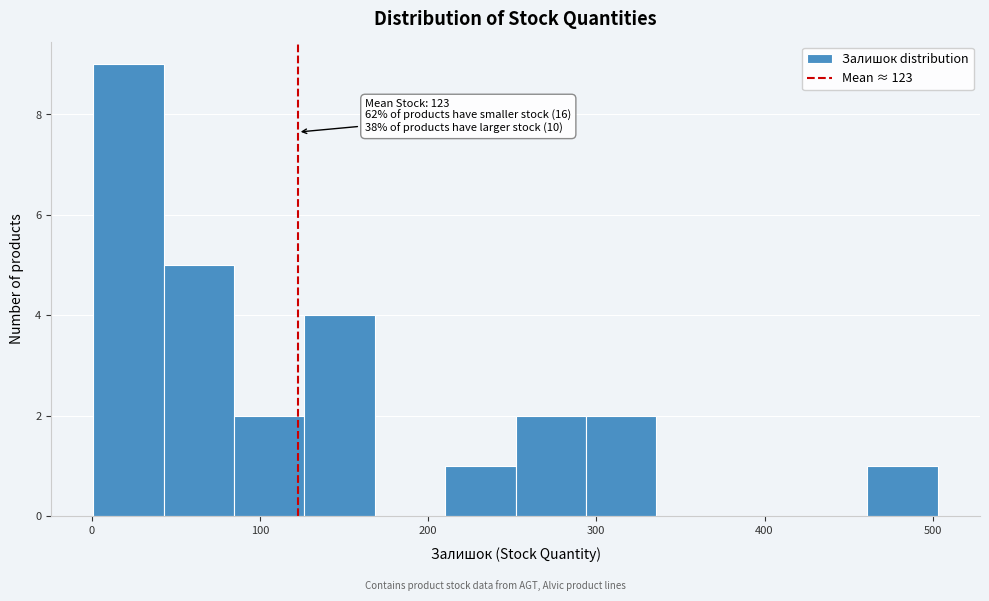

Over which range of the x-axis is the bar tallest?

0 to 40